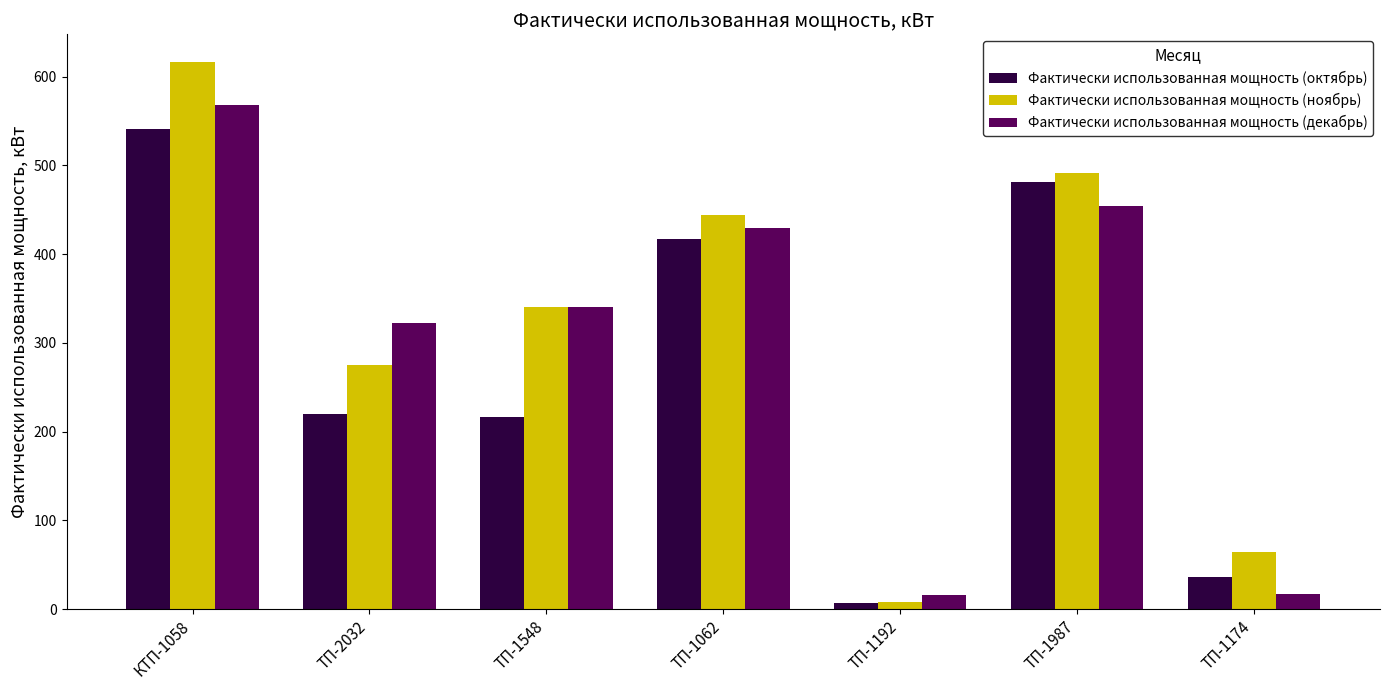

How many values in the Фактически использованная мощность (декабрь) series are below 341?

3